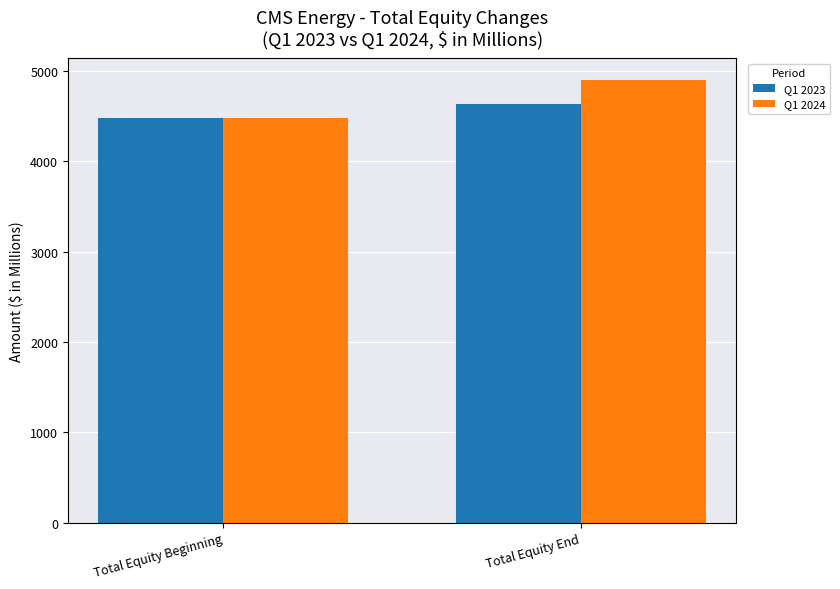

Which category has the highest value across all series?

Total Equity End